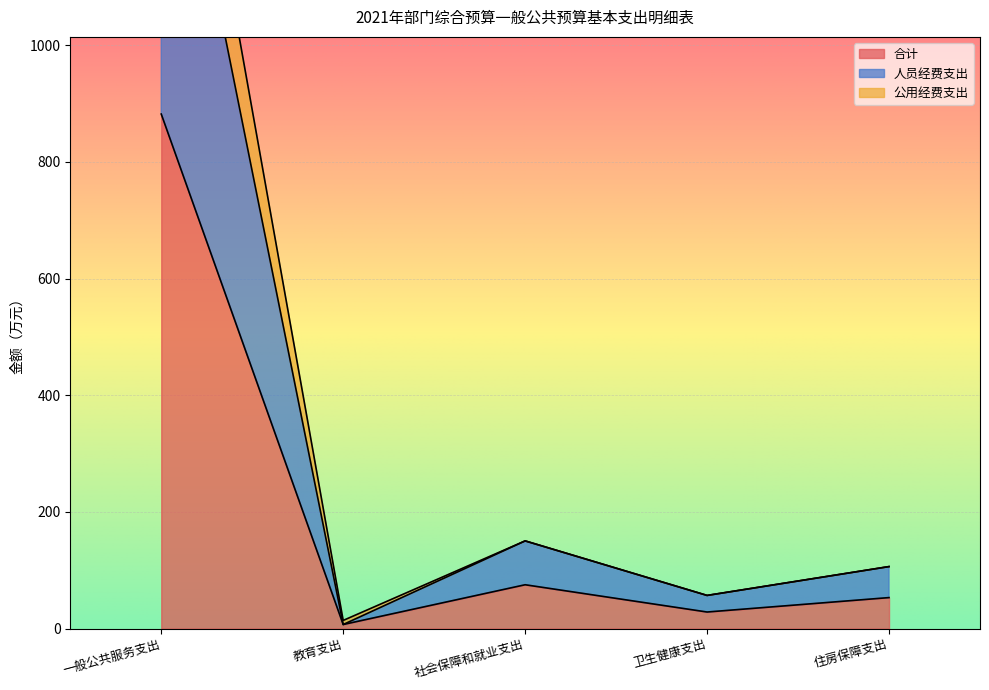

True or false: 合计 and 人员经费支出 cross at least once.

False